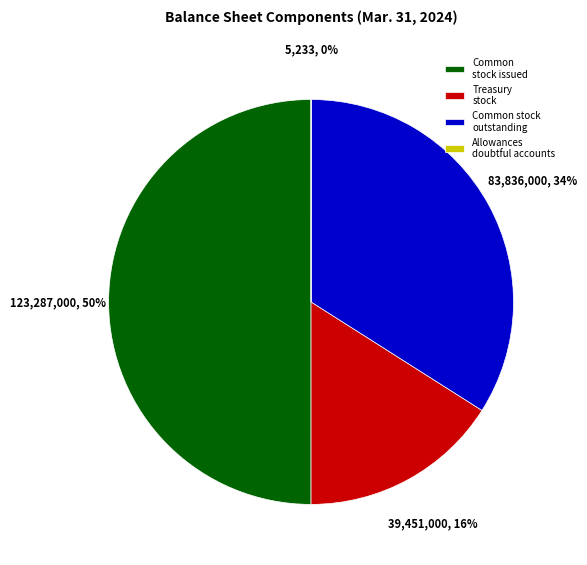

Do Common stock outstanding and Common stock issued together represent more than half of the pie?

Yes